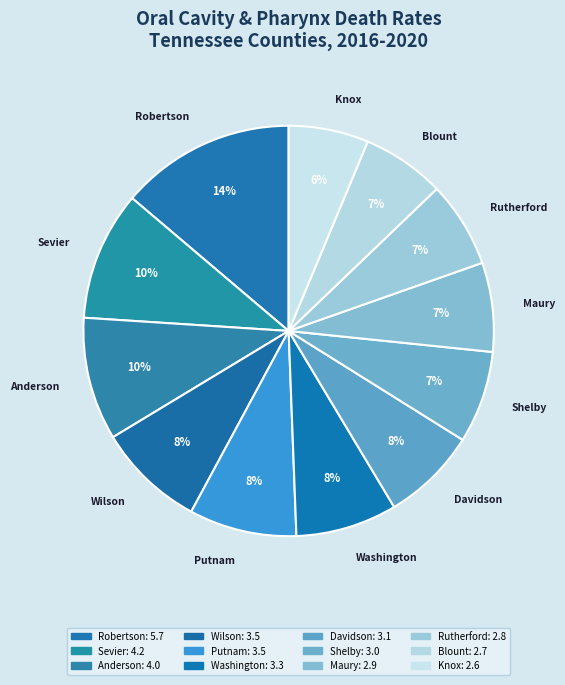

How many slices are in this pie chart?

12